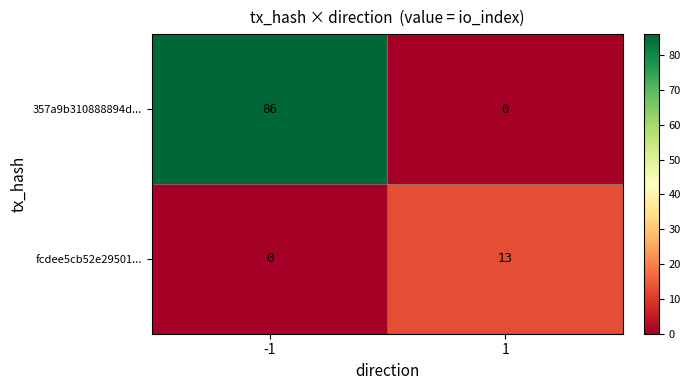

At how many categories does at least one series exceed 49?

1